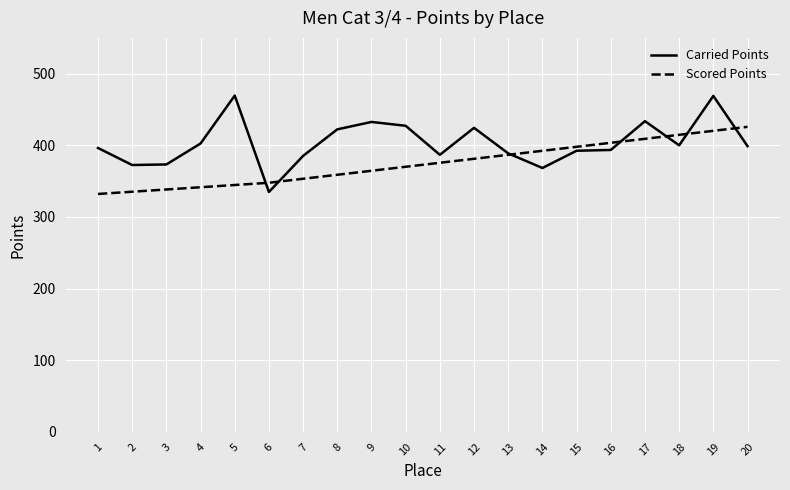

How many lines are shown in the chart?

2